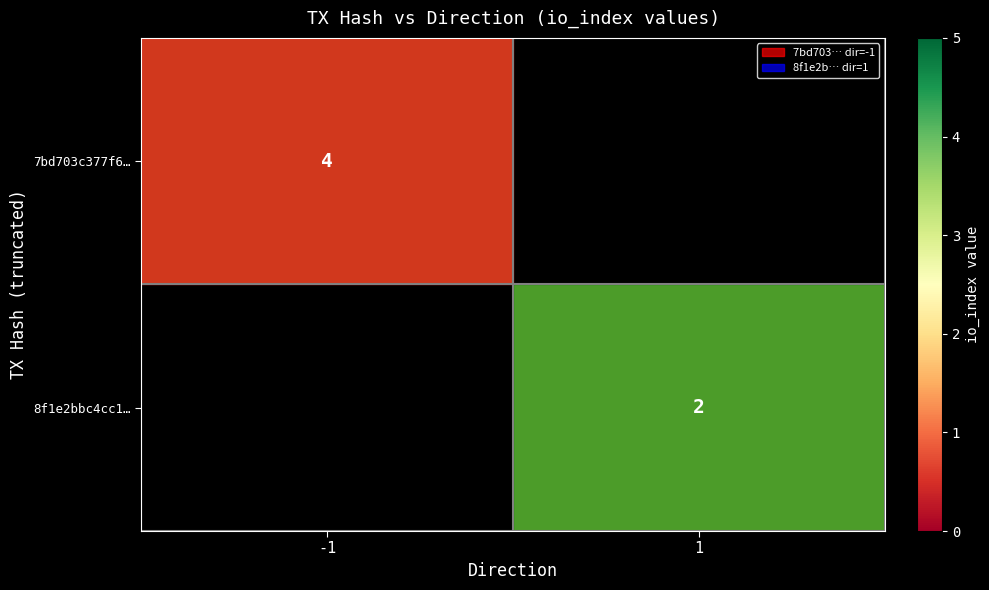

At which category does the chart reach its peak across all series?

-1